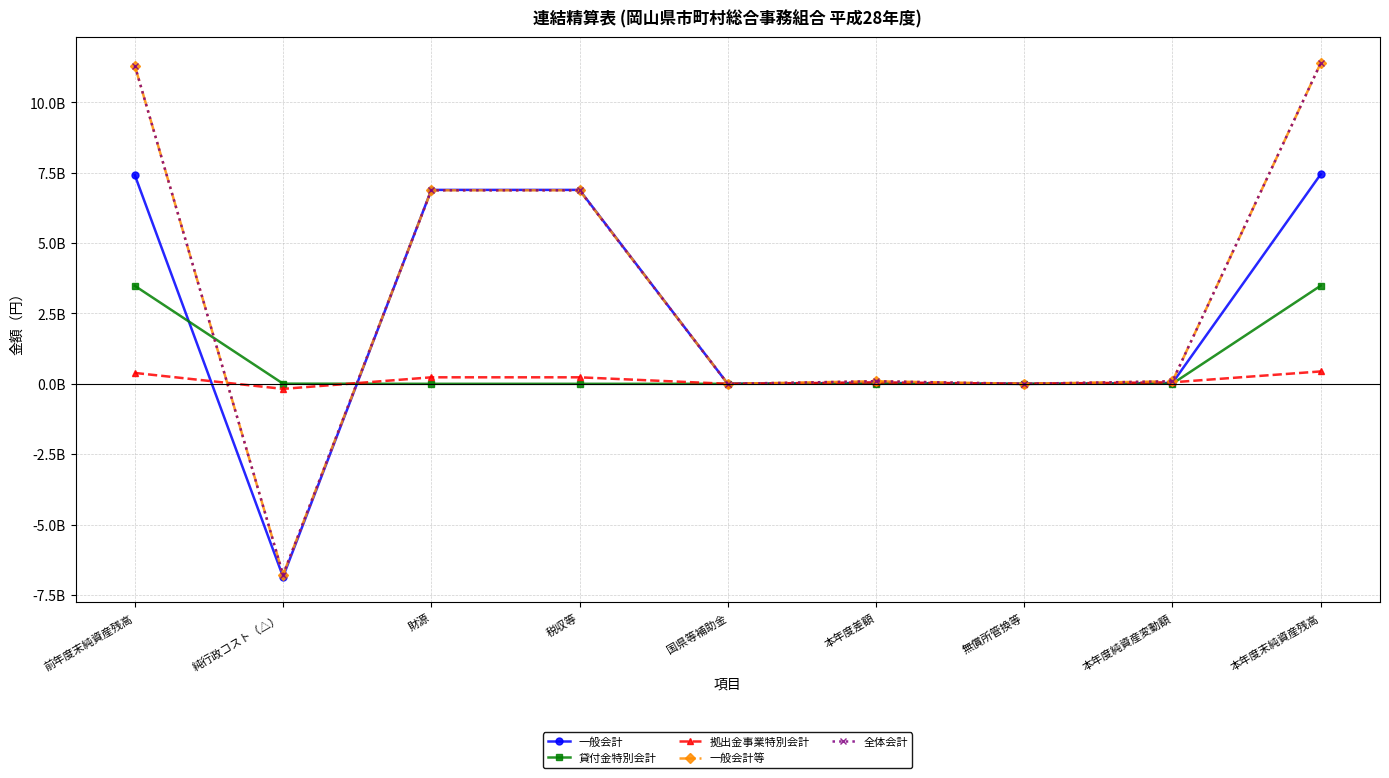

True or false: 貸付金特別会計 has more than 0 points higher than both neighbors.

True